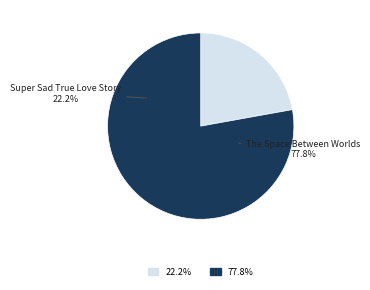

To the nearest percent, what is the combined percentage of The Space Between Worlds and Super Sad True Love Story?

100%